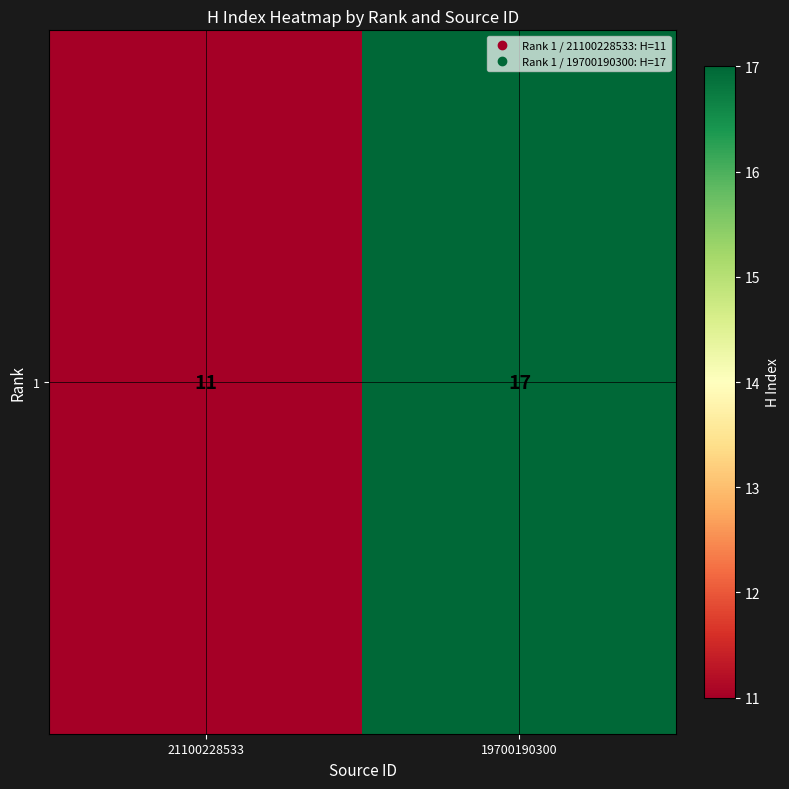

What is the minimum value shown in the chart?

11